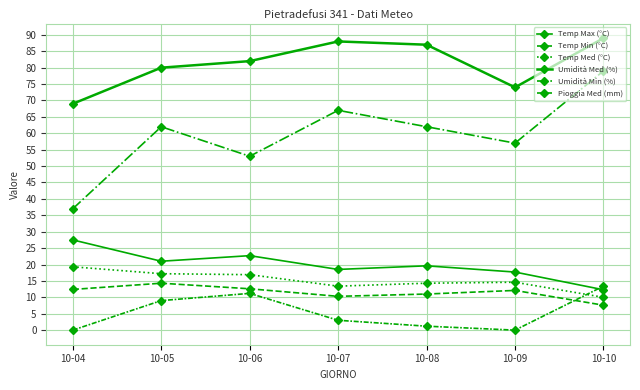

How many series are shown in this chart?

6